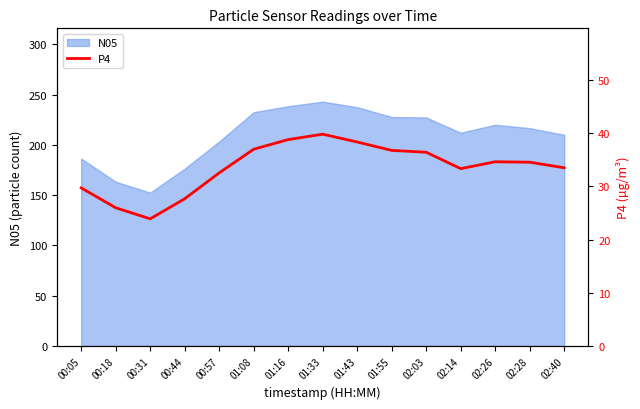

What is the lowest value of the N05 series?

152.4